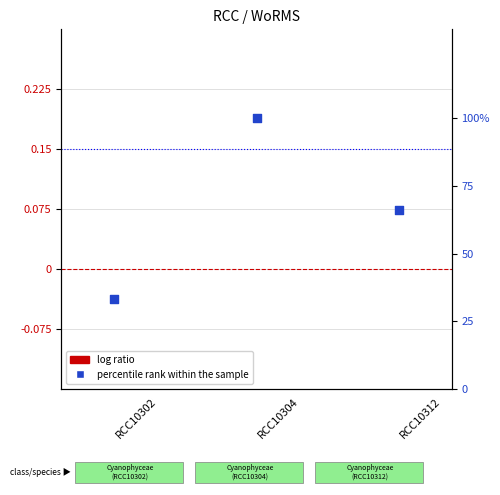

Is the value of log ratio at RCC10312 greater than the value of percentile rank within the sample at RCC10304?

No